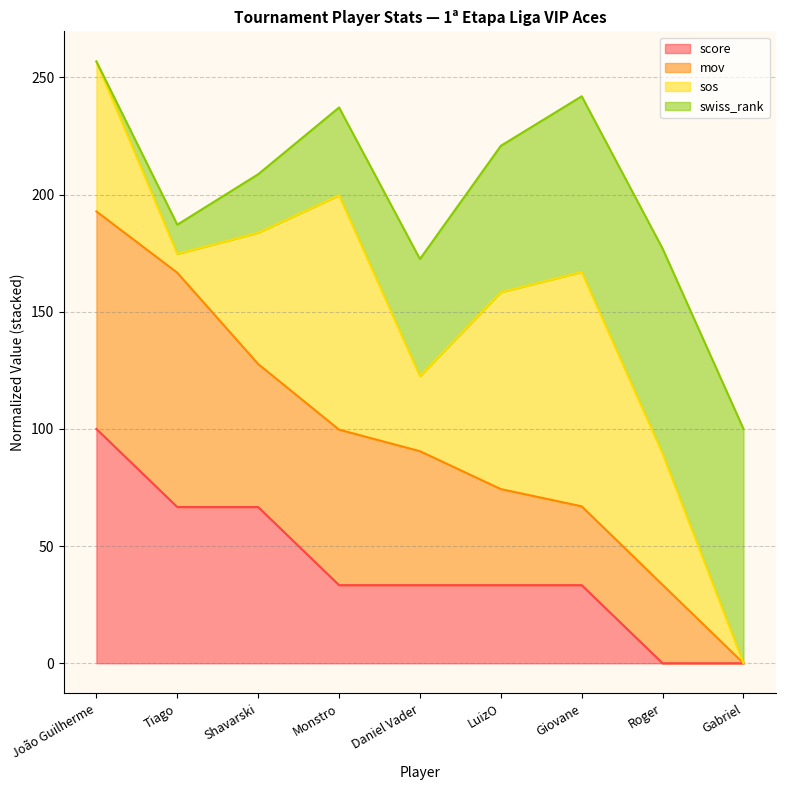

Is it true that score equals 33.3 at Monstro?

True